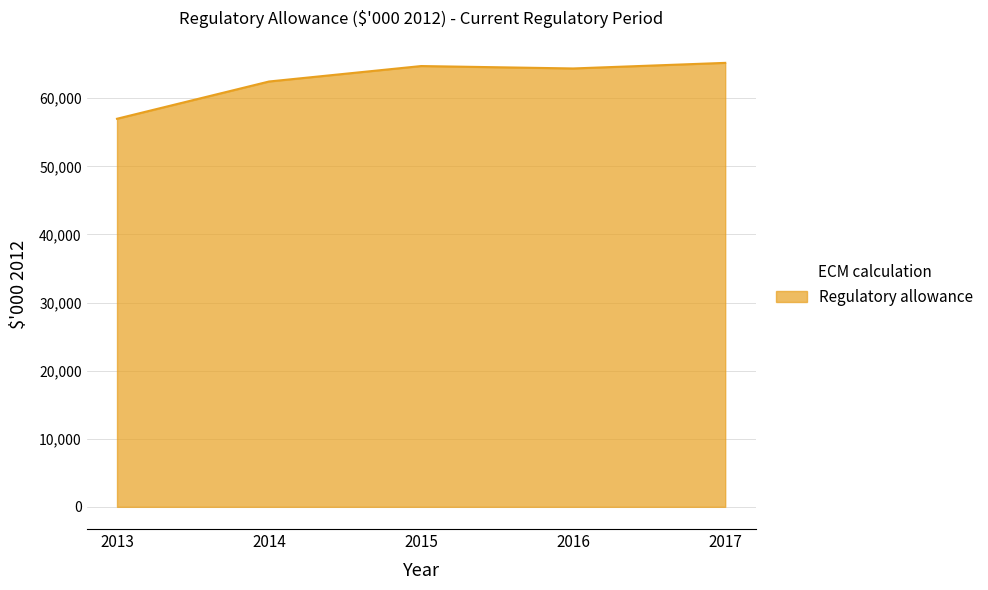

At which category does the data reach its first local valley?

2016